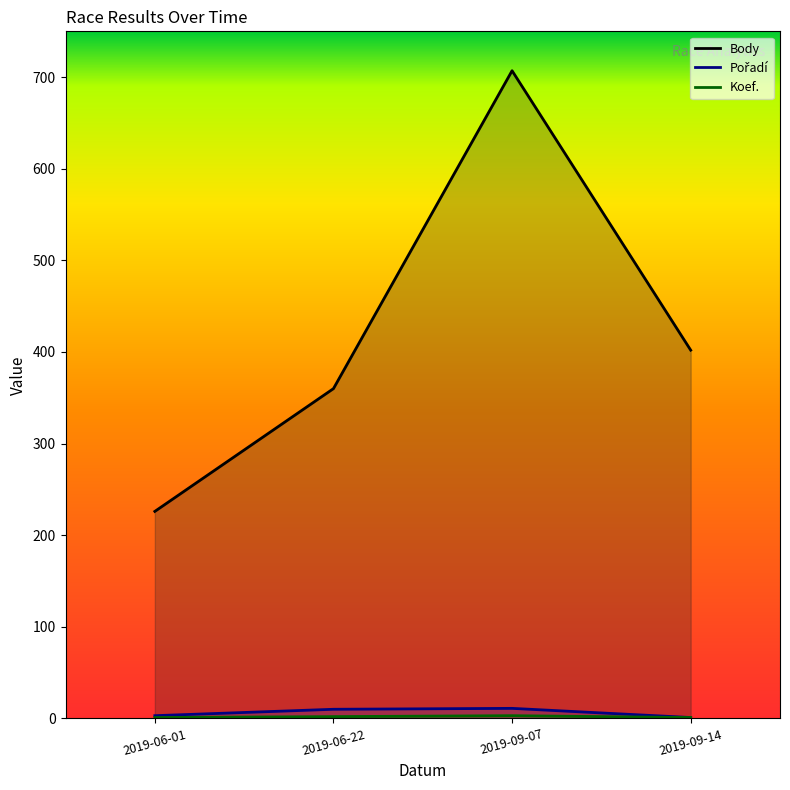

What is the value of the Body point at the 3rd from the left?

707